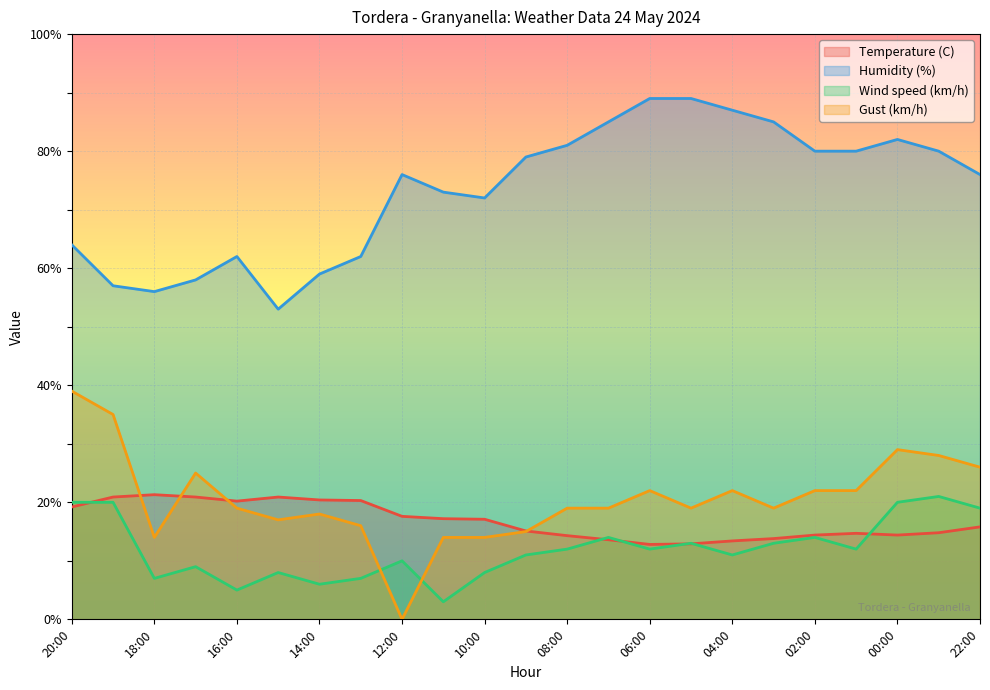

Reading left to right, list all the values displayed in this chart.

Temperature (C): 19.2	20.9	21.3	20.9	20.2	20.9	20.4	20.3	17.6	17.2	17.1	15.1	14.3	13.6	12.8	12.9	13.4	13.8	14.4	14.7	14.4	14.8	15.8
Humidity (%): 64.0	57.0	56.0	58.0	62.0	53.0	59.0	62.0	76.0	73.0	72.0	79.0	81.0	85.0	89.0	89.0	87.0	85.0	80.0	80.0	82.0	80.0	76.0
Wind speed (km/h): 20.0	20.0	7.0	9.0	5.0	8.0	6.0	7.0	10.0	3.0	8.0	11.0	12.0	14.0	12.0	13.0	11.0	13.0	14.0	12.0	20.0	21.0	19.0
Gust (km/h): 39.0	35.0	14.0	25.0	19.0	17.0	18.0	16.0	0.0	14.0	14.0	15.0	19.0	19.0	22.0	19.0	22.0	19.0	22.0	22.0	29.0	28.0	26.0